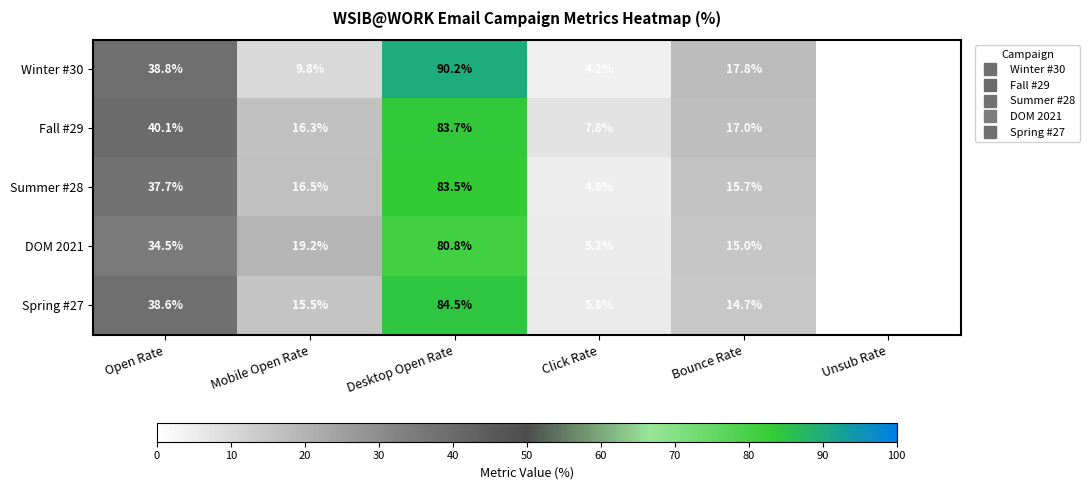

The value of Summer #28 at Mobile Open Rate is 5.9. True or false?

False